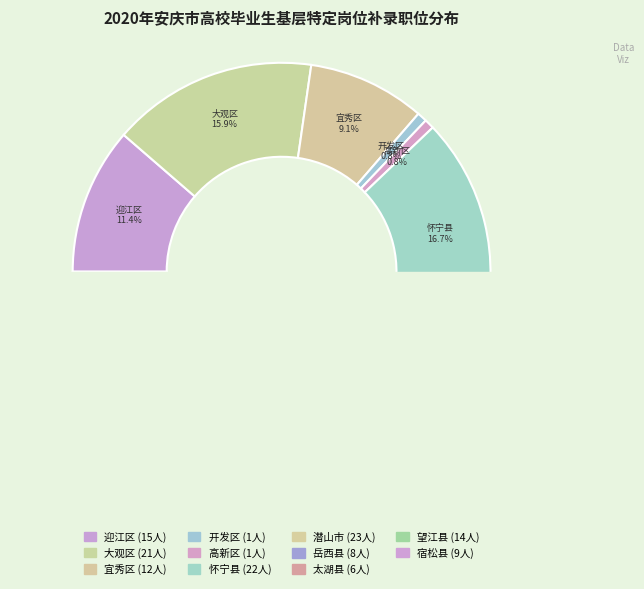

What is the ratio of the value at 迎江区 to the value at 岳西县?

1.9